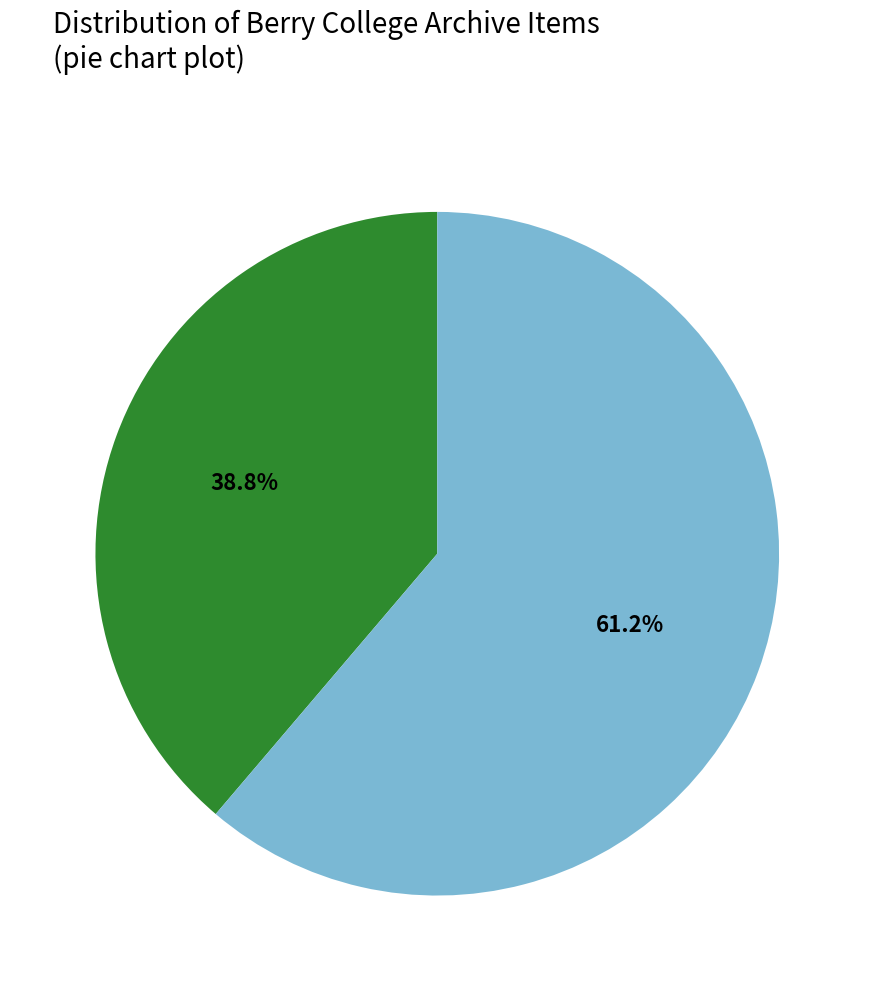

How many slices are in this pie chart?

2